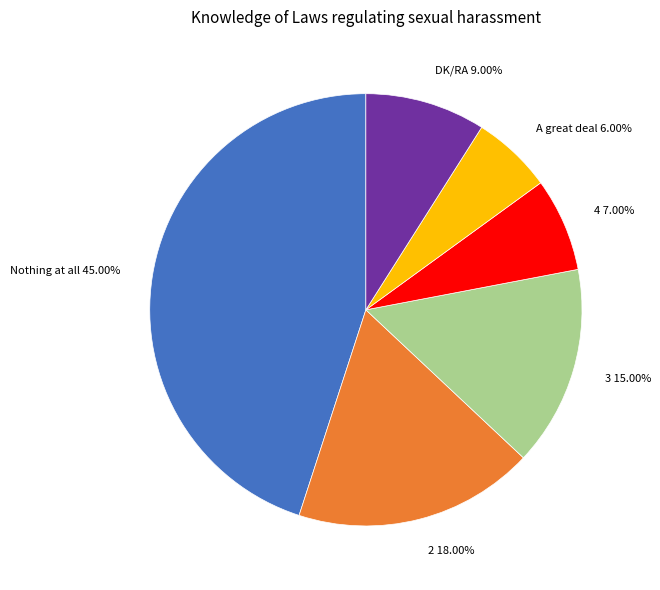

Is there any slice that represents more than half of the pie?

No